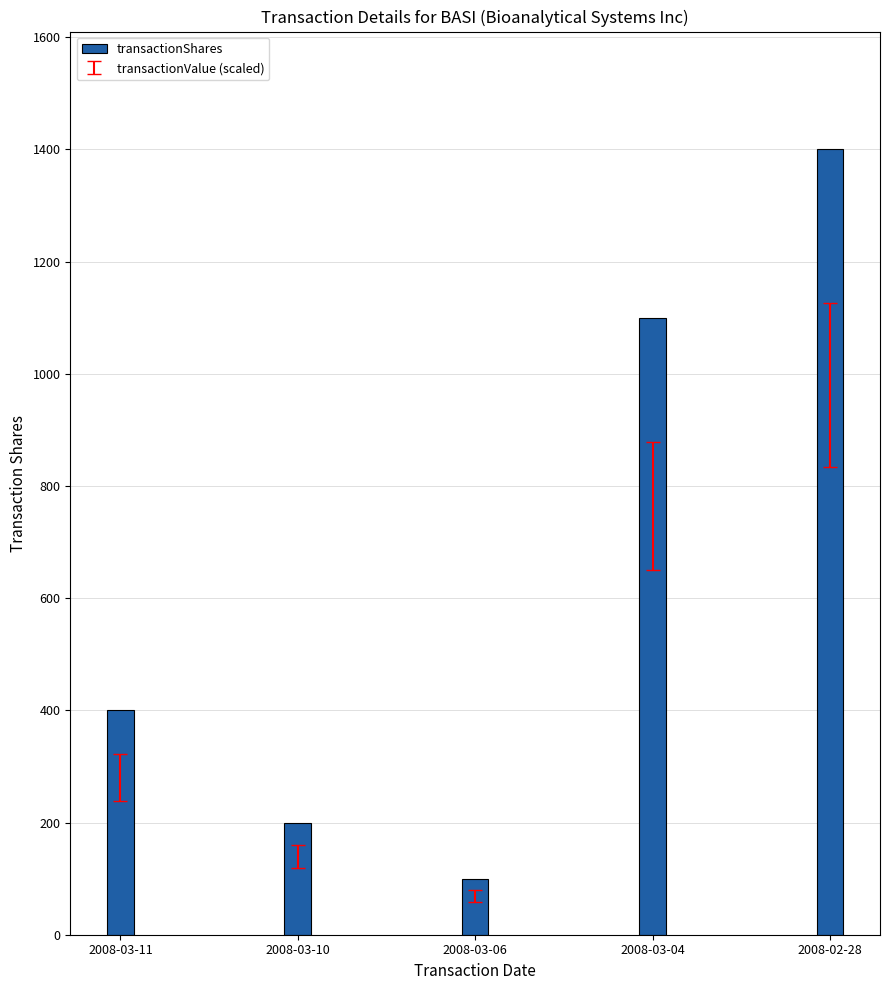

How many series are shown in this chart?

1